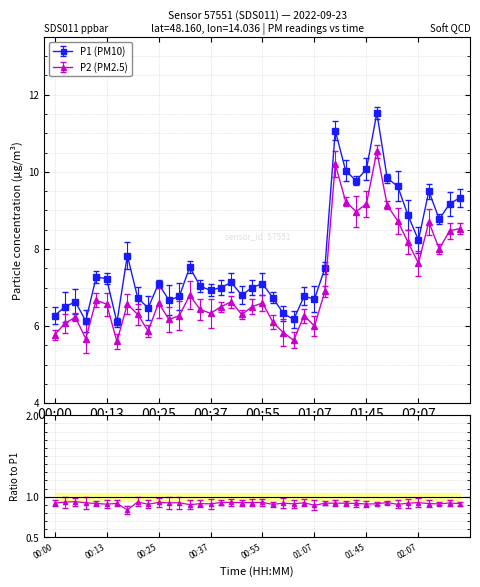

What position from the right is 01:56?

8